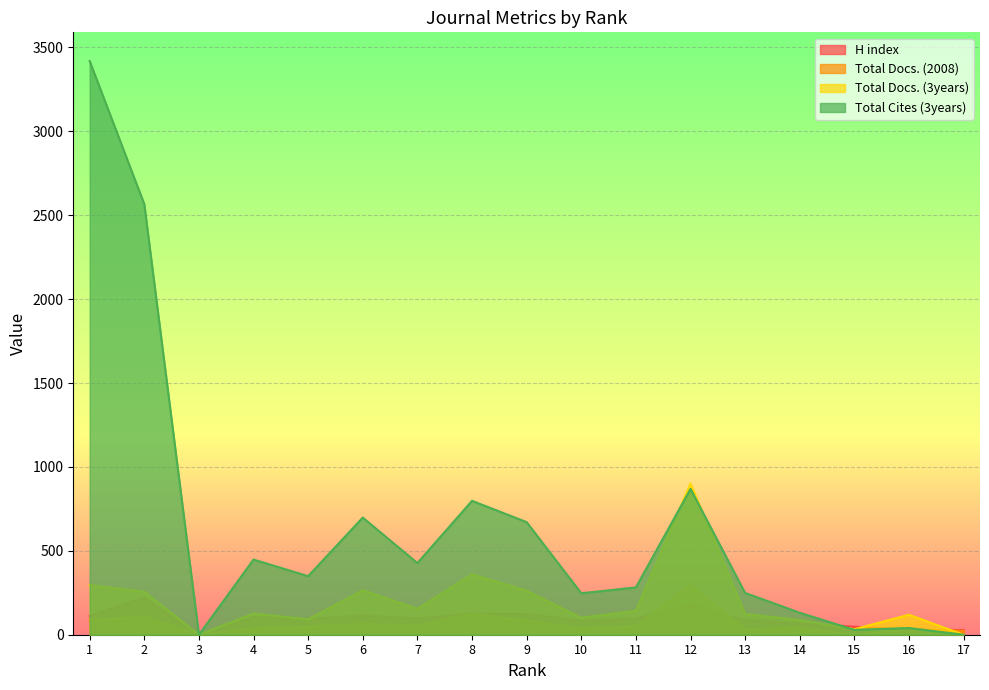

Is the value of H index at 6 greater than the value of Total Docs. (3years) at 16?

No